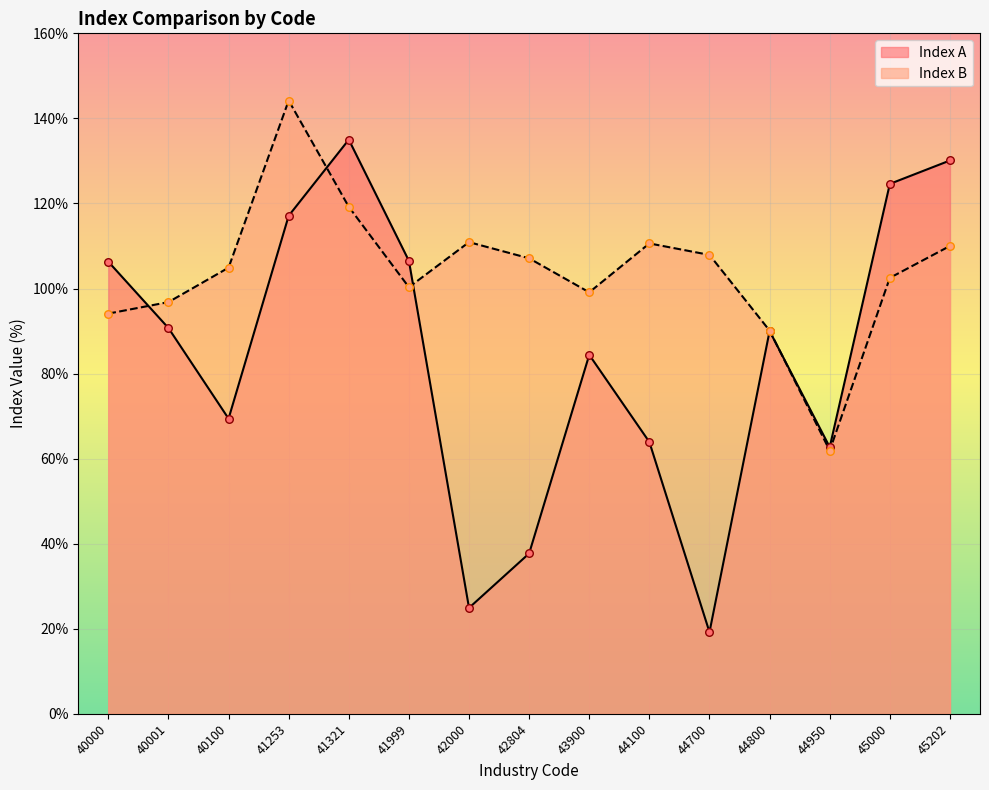

Which series reaches the minimum Y coordinate?

Index A